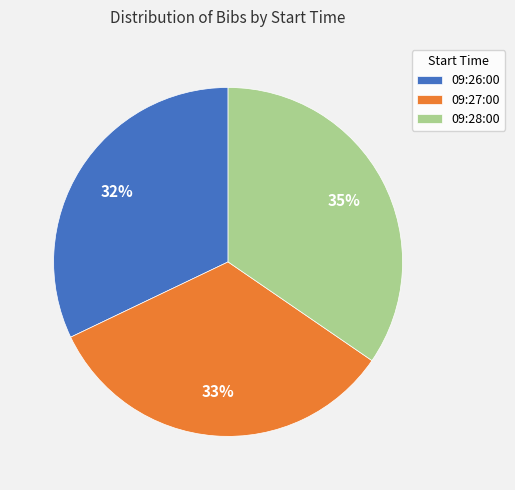

Approximately how many times larger is the value at 09:28:00 compared to 09:26:00?

1.1